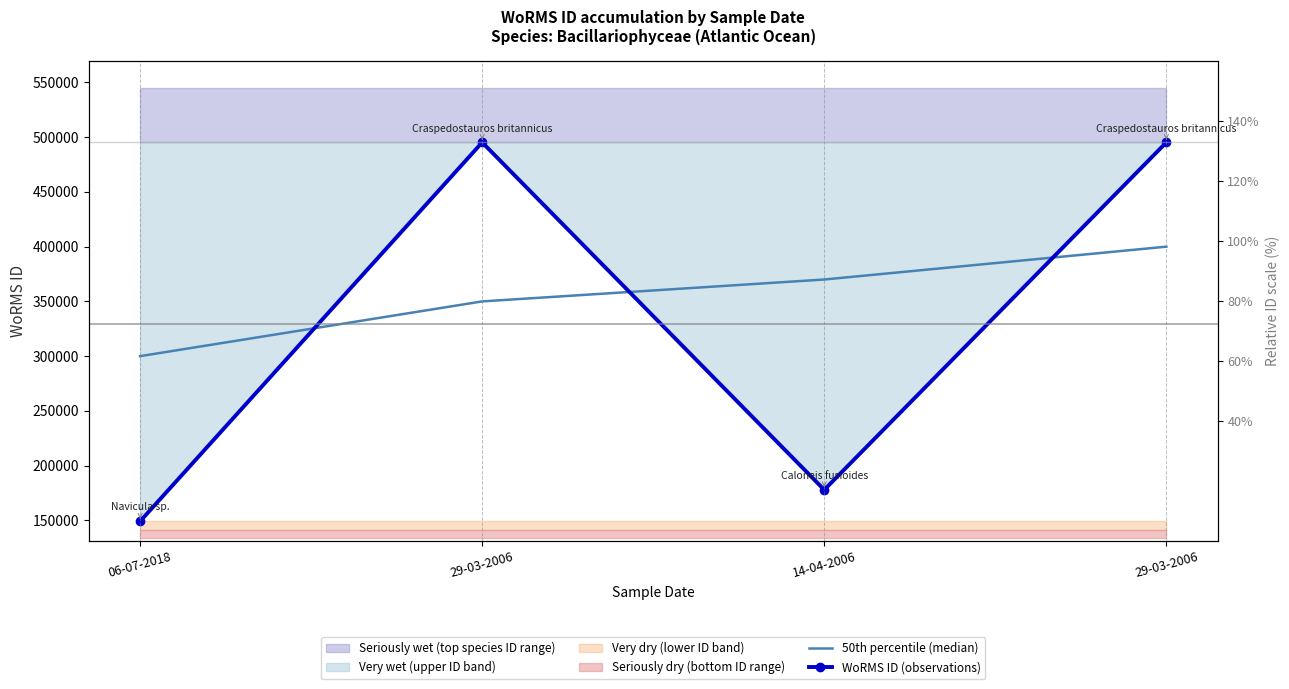

Which series has the widest spread of values?

WoRMS ID (observations)